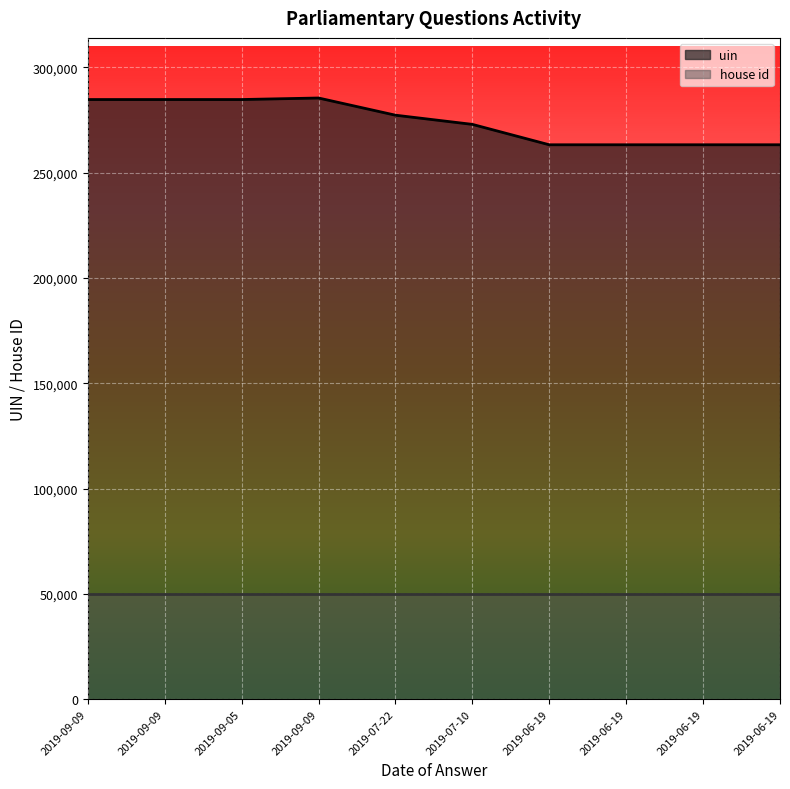

How many interior local peaks (higher than both neighbors) does the data have?

1